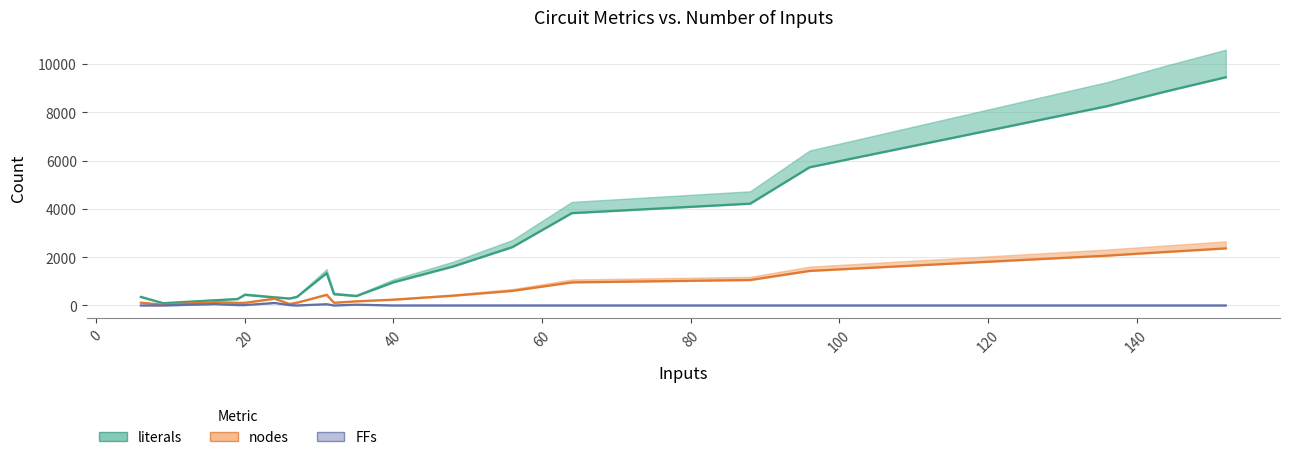

True or false: nodes and literals intersect in this chart.

False